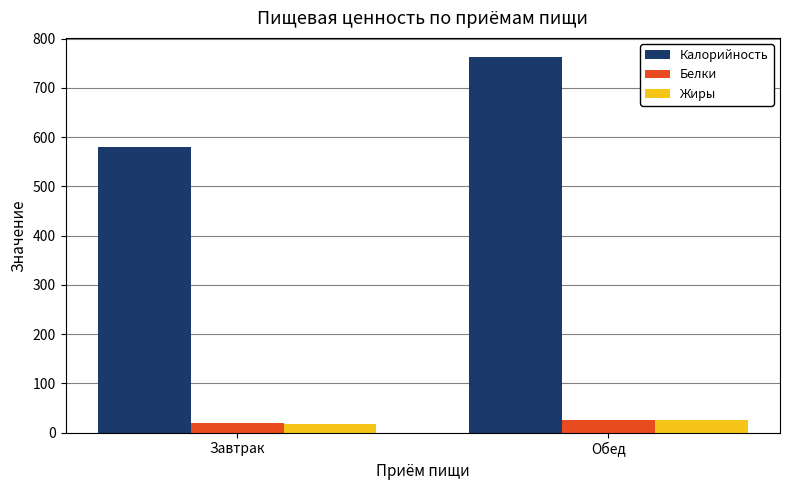

Does the chart contain any negative values?

No